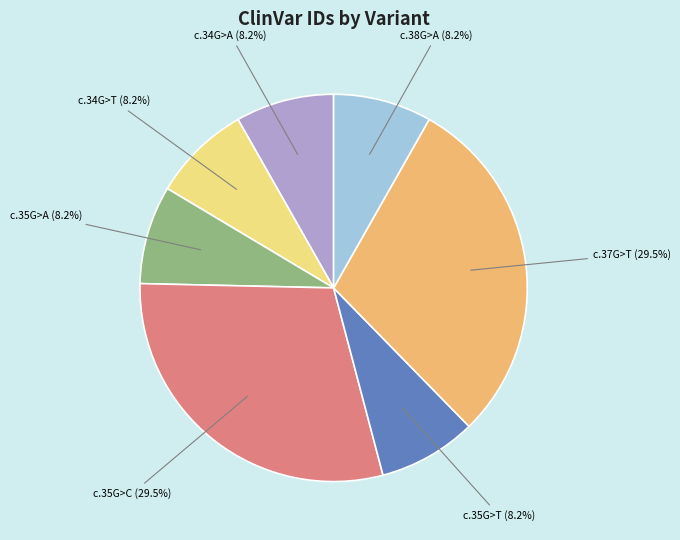

Is there a majority slice in this chart?

No